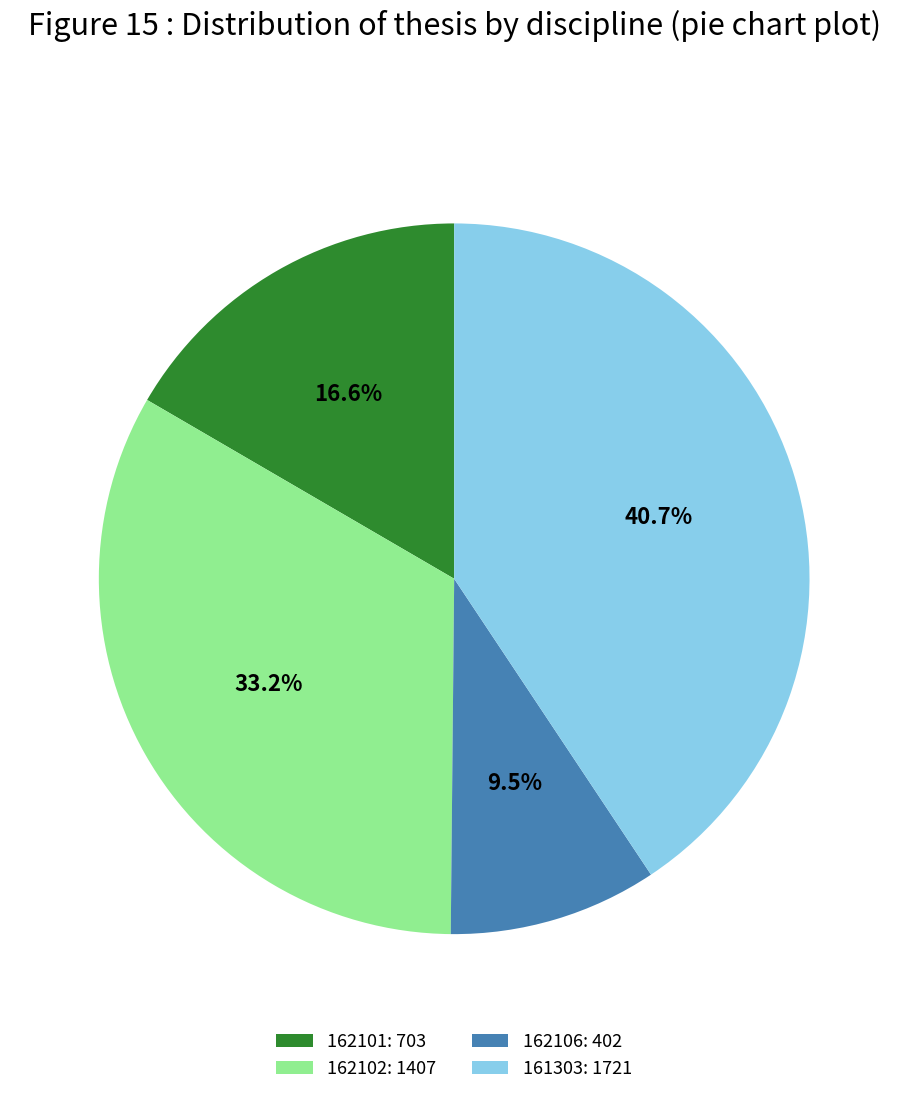

True or false: 162101 accounts for 17% of the total.

True